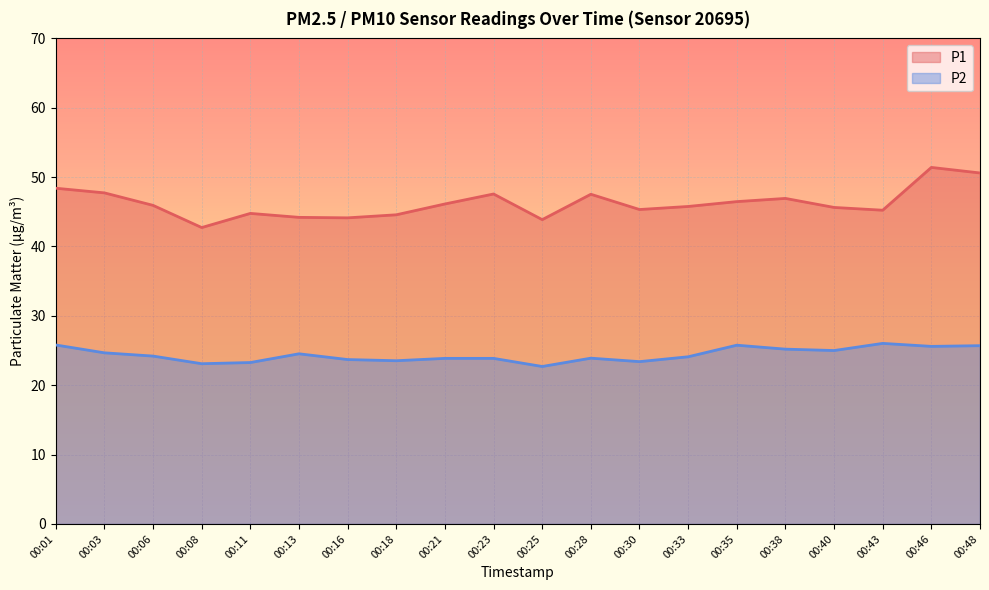

At how many categories does at least one series exceed 23?

20